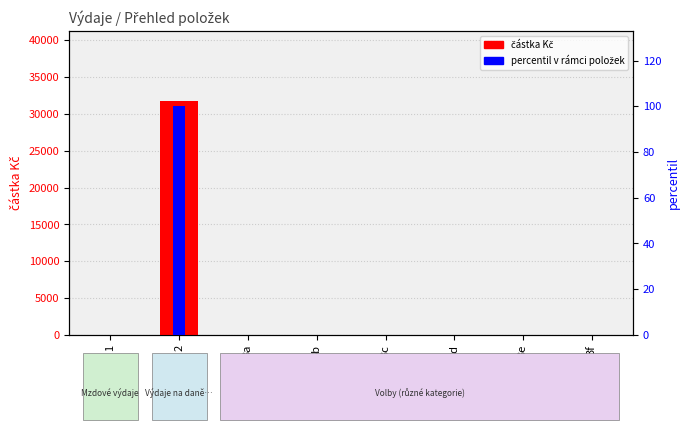

What position from the right is 1?

8